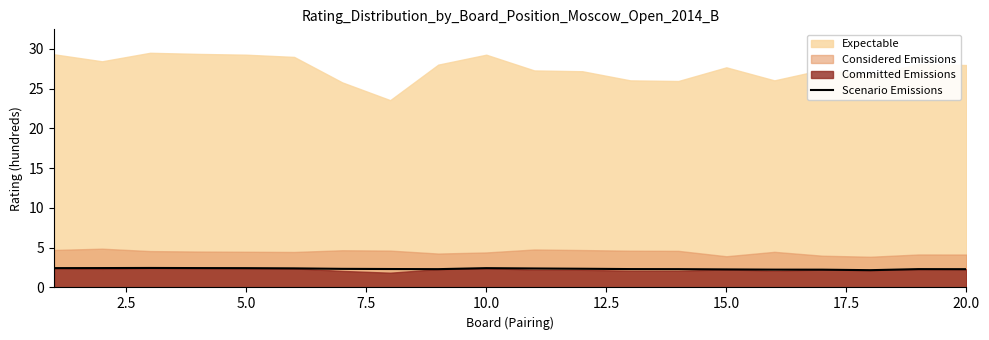

What is the maximum value for Scenario Emissions?

2.5